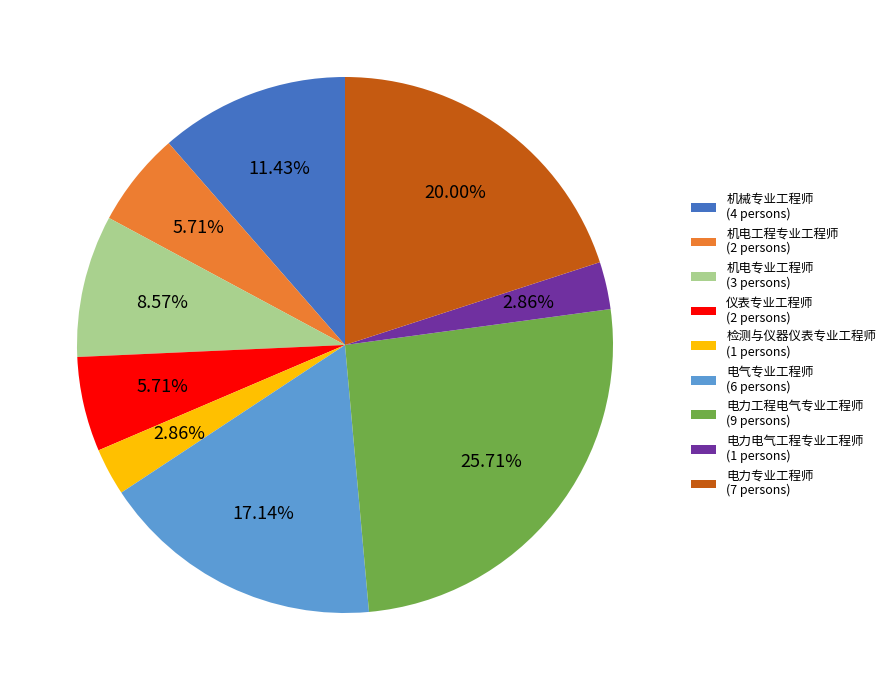

To the nearest percent, what is the difference between the largest and smallest slice percentages?

23%